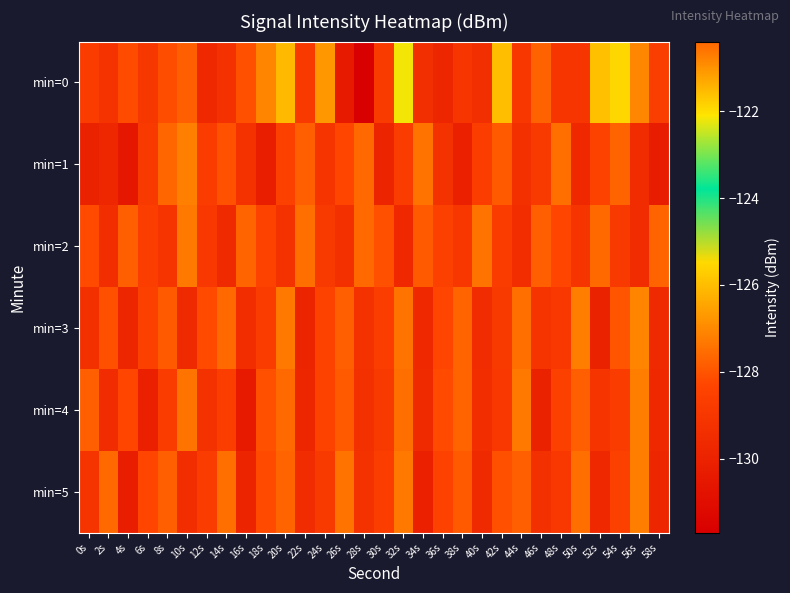

At how many categories does at least one series exceed -130?

30